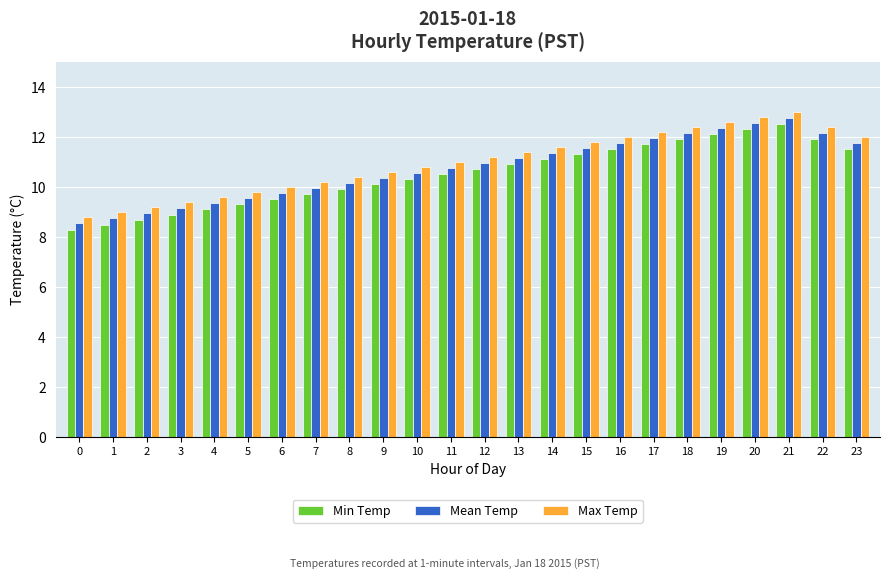

How many distinct data groups are displayed?

3